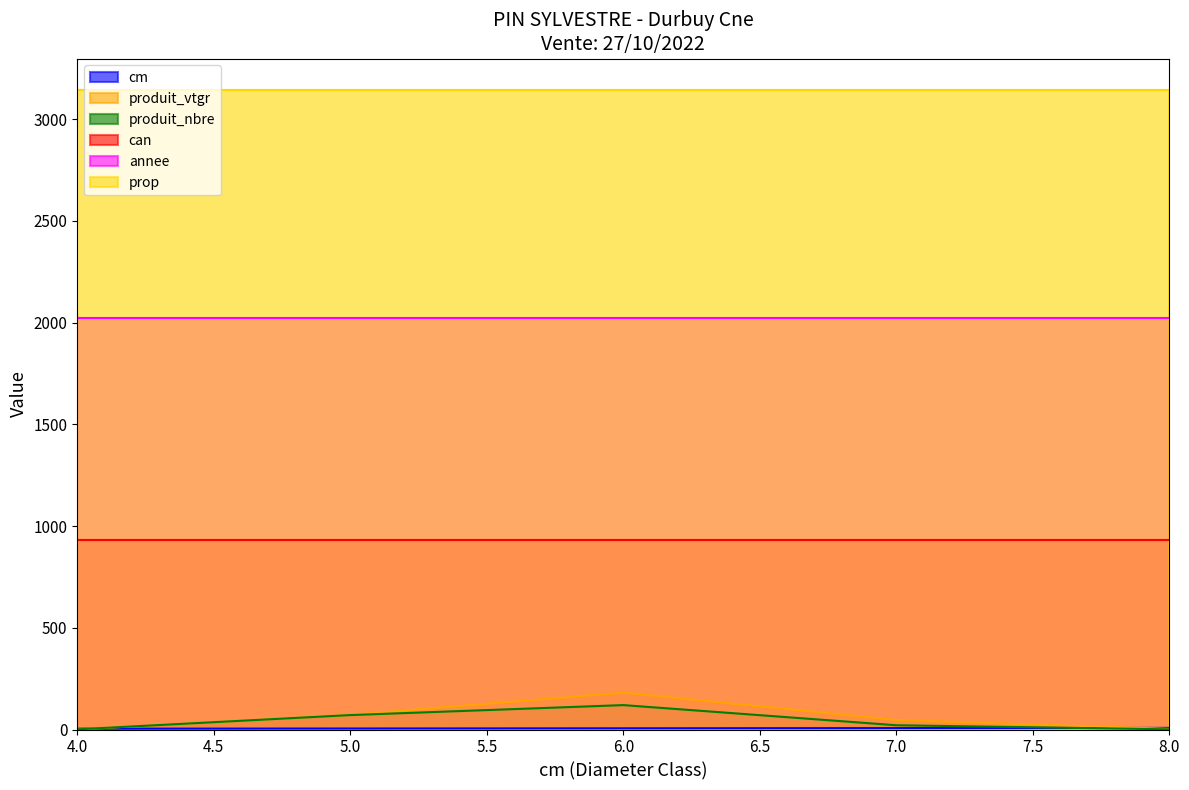

What is the difference between the second highest and minimum values in the produit_vtgr series?

71.7